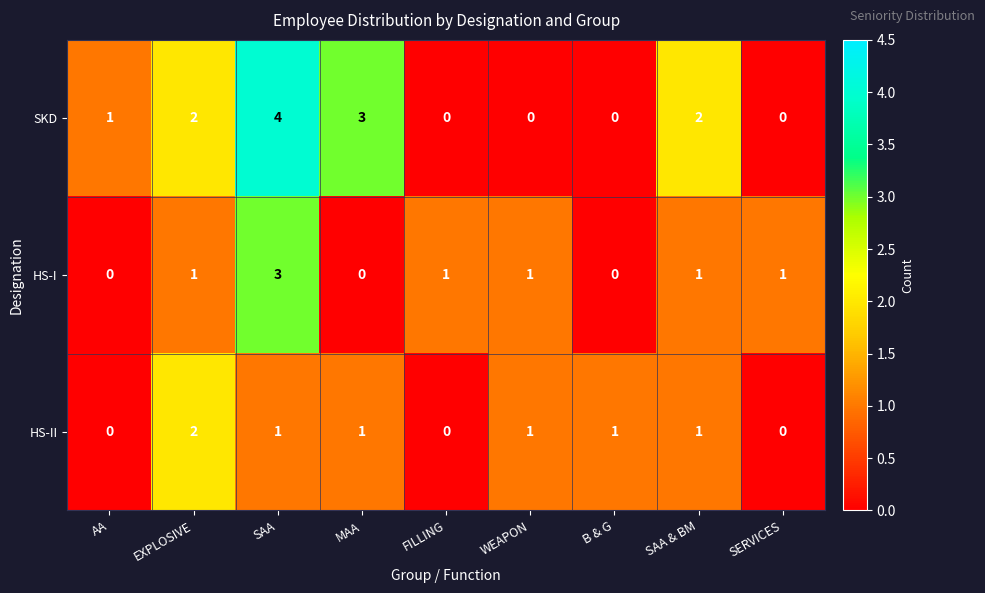

How many series are shown in this chart?

3